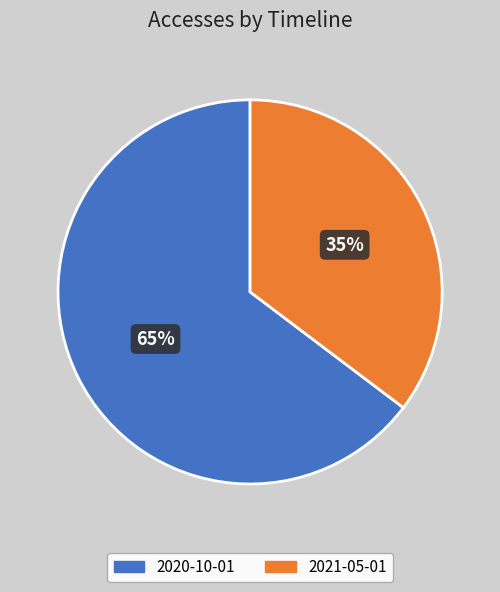

Which slice is the smallest?

2021-05-01